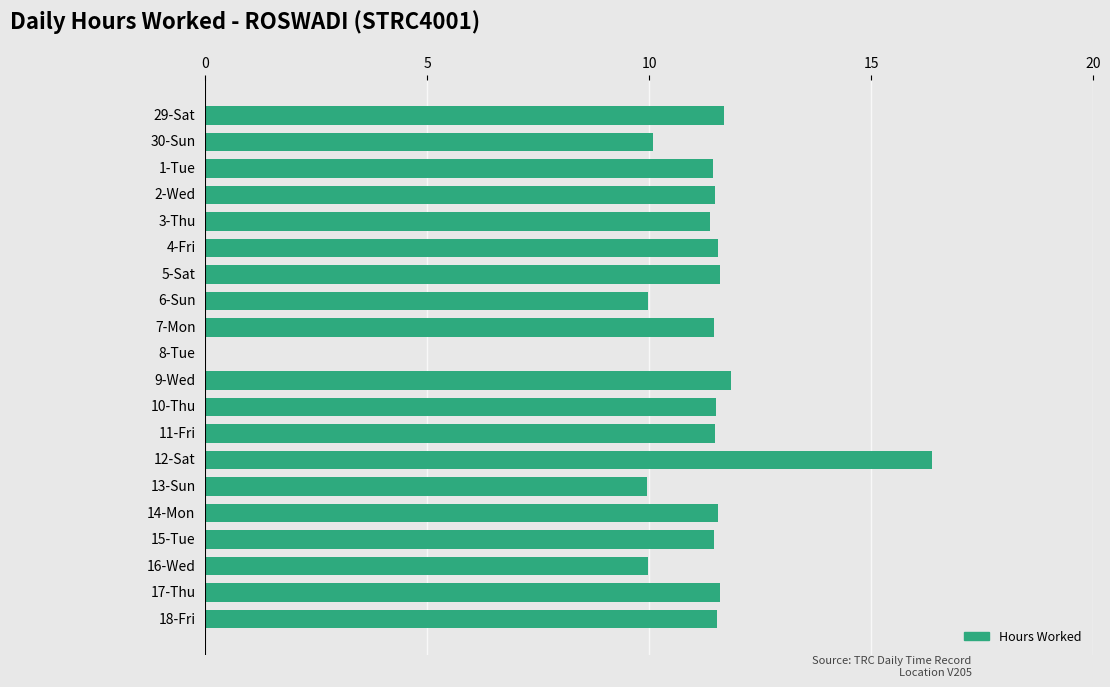

The chart shows a value of 6.7 at 6-Sun. True or false?

False